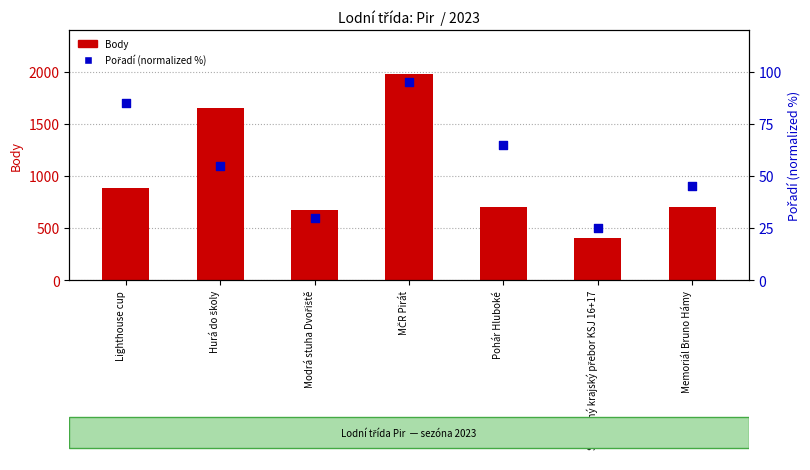

At which category is the sum across all series the highest?

MČR Pirát